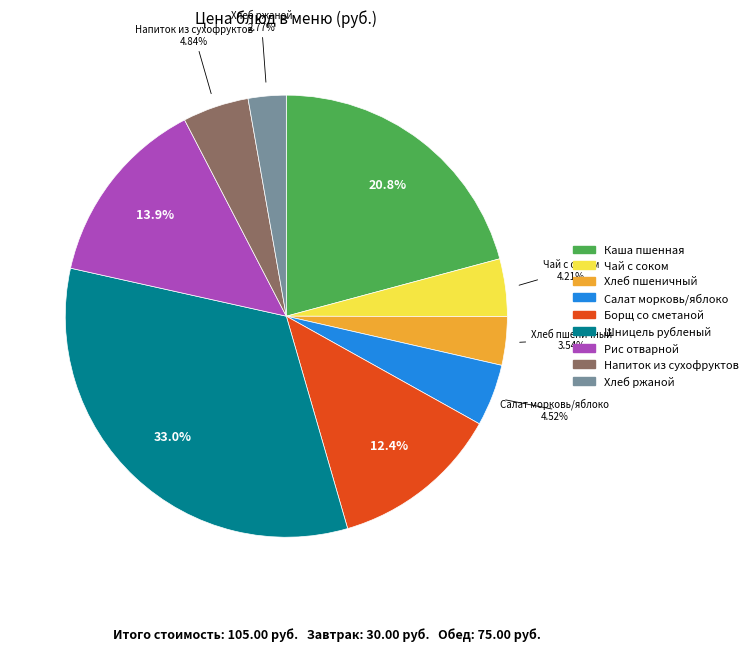

How many slices are in this pie chart?

9